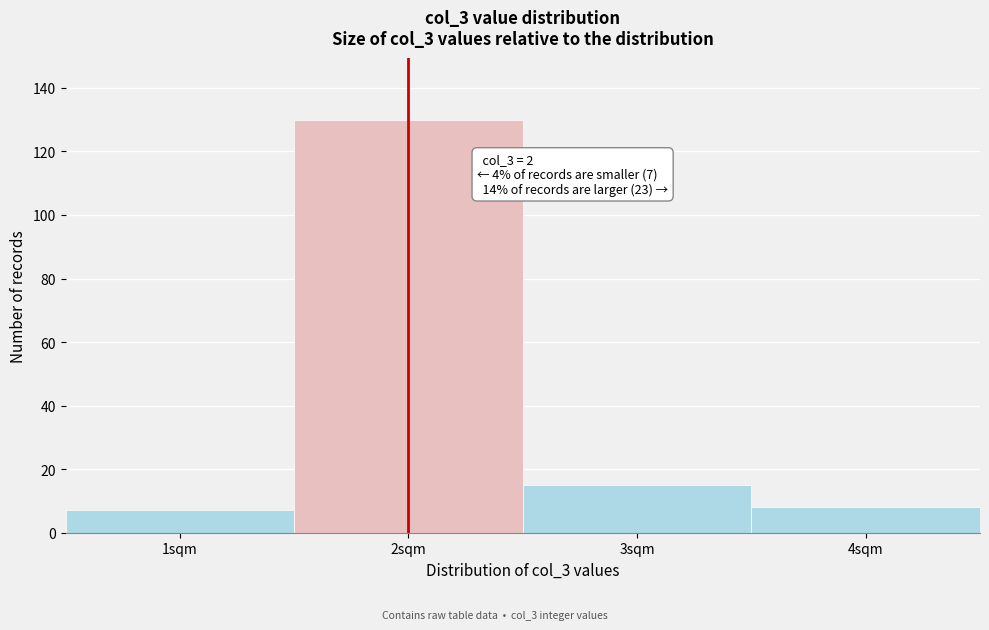

Reading right to left, list all the values displayed in this chart.

8	15	130	7